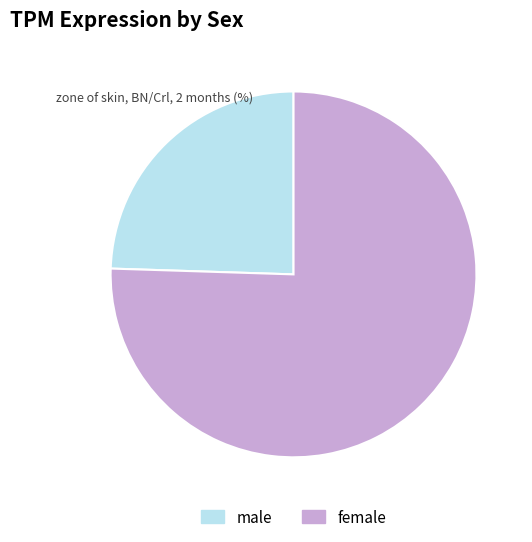

Does female account for over 50% of the chart?

Yes